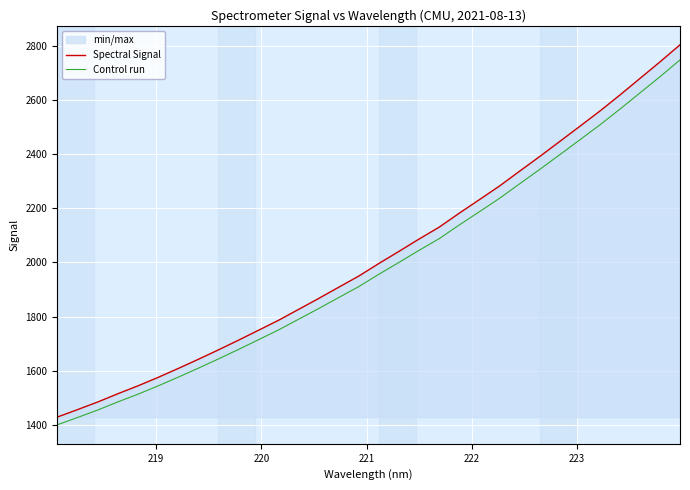

What is the difference between the maximum and second lowest values in the Spectral Signal series?

1350.4